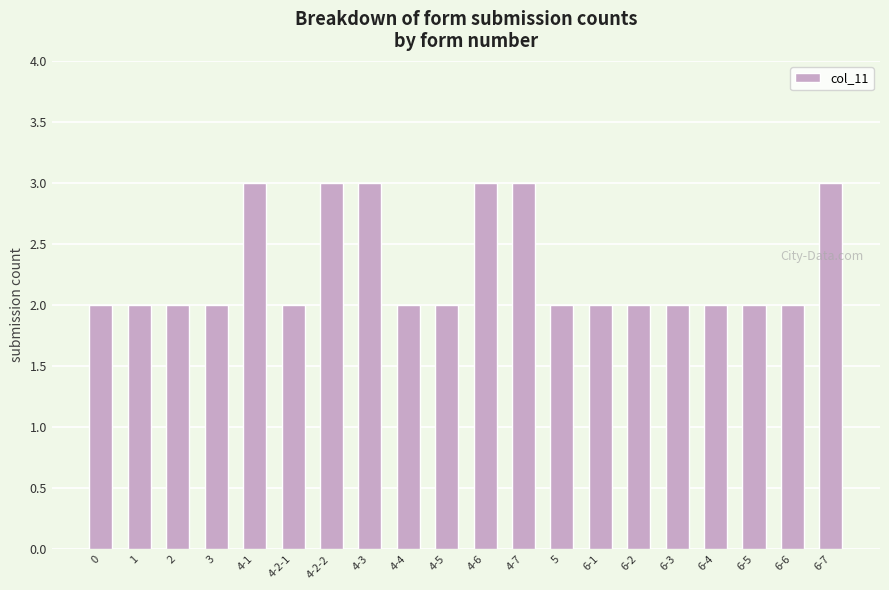

Reading right to left, what are all the values shown in this chart?

3	2	2	2	2	2	2	2	3	3	2	2	3	3	2	3	2	2	2	2